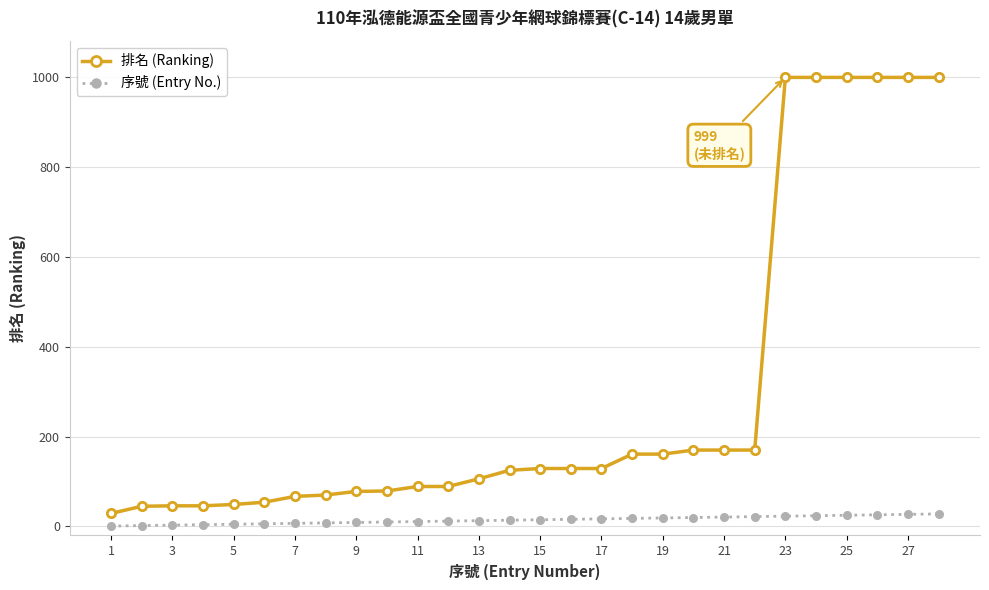

What is the highest value of the 排名 (Ranking) series?

999